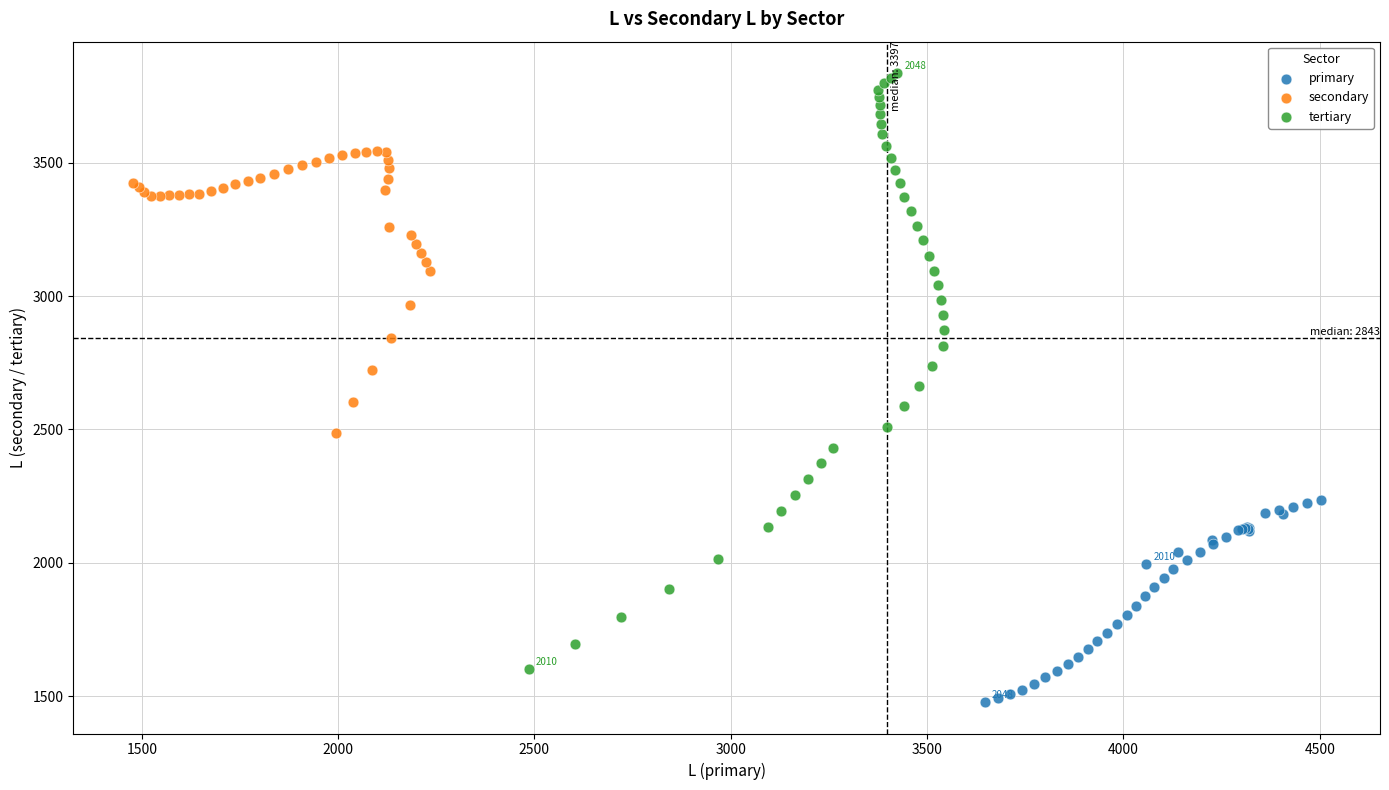

Which series contains the lowest Y value?

primary